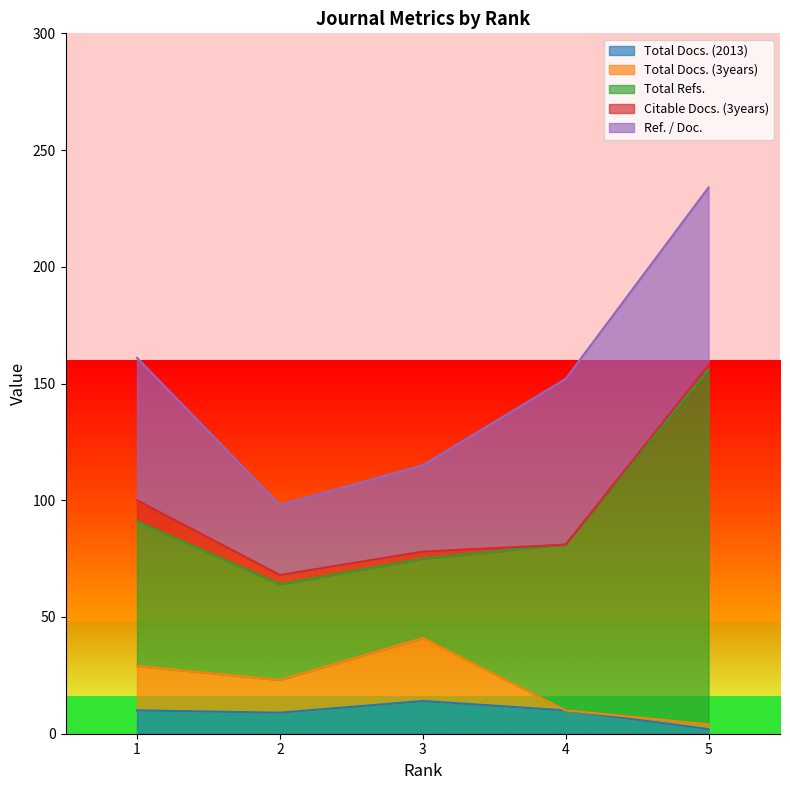

Which has a higher value, 1 or 5?

1